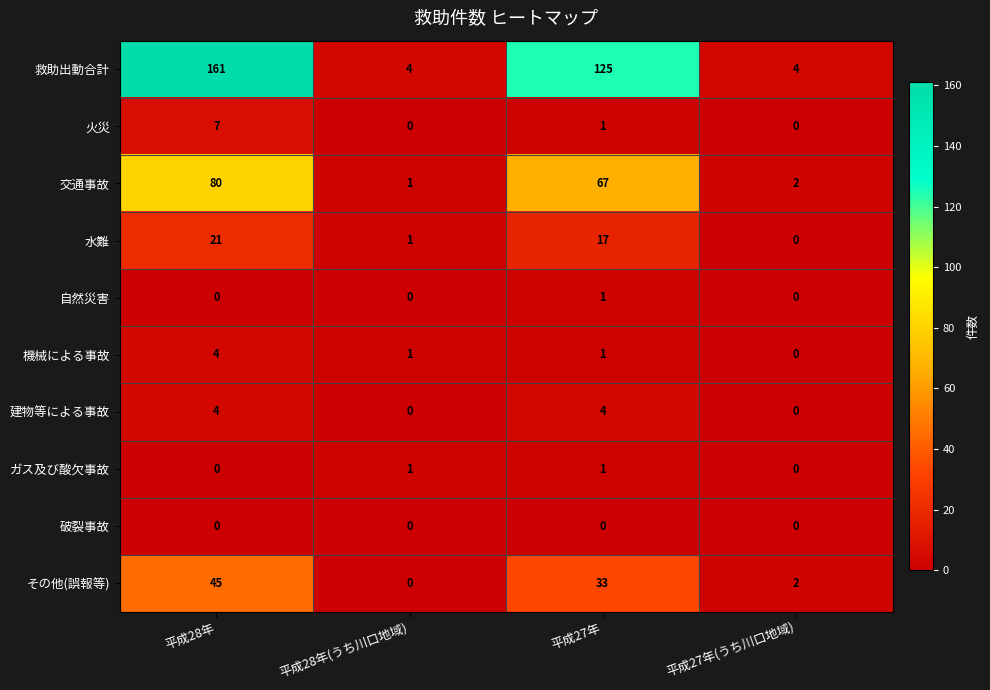

At how many categories does at least one series exceed 79?

2